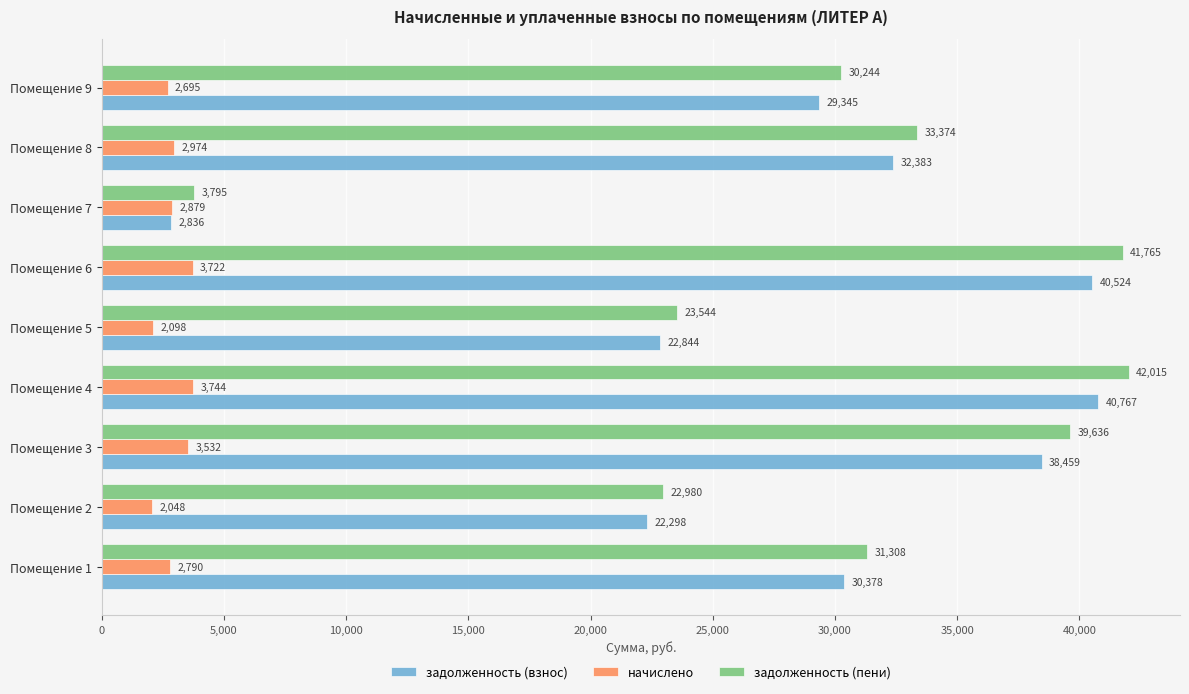

True or false: начислено has a value of 3532.1 at Помещение 3.

True